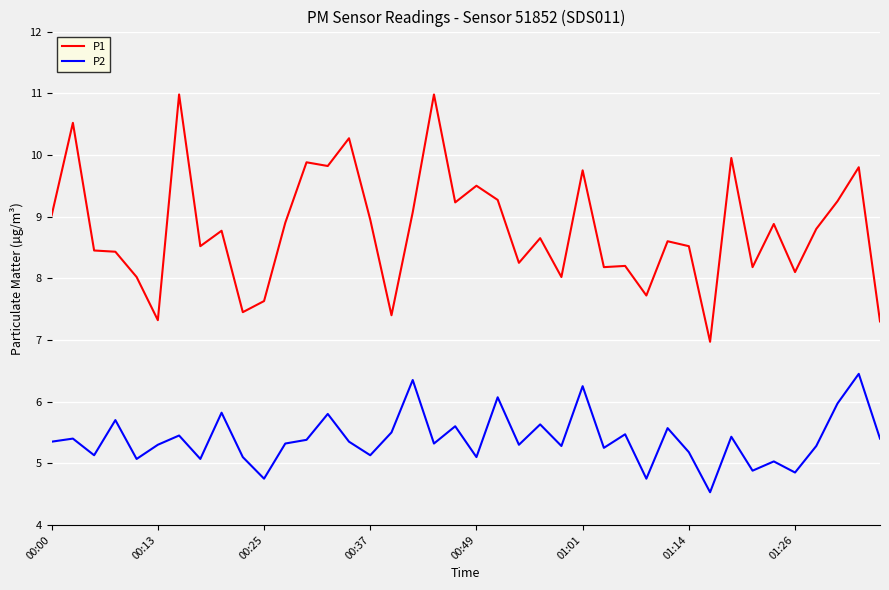

List the series in order of their overall mean, lowest first.

P2, P1